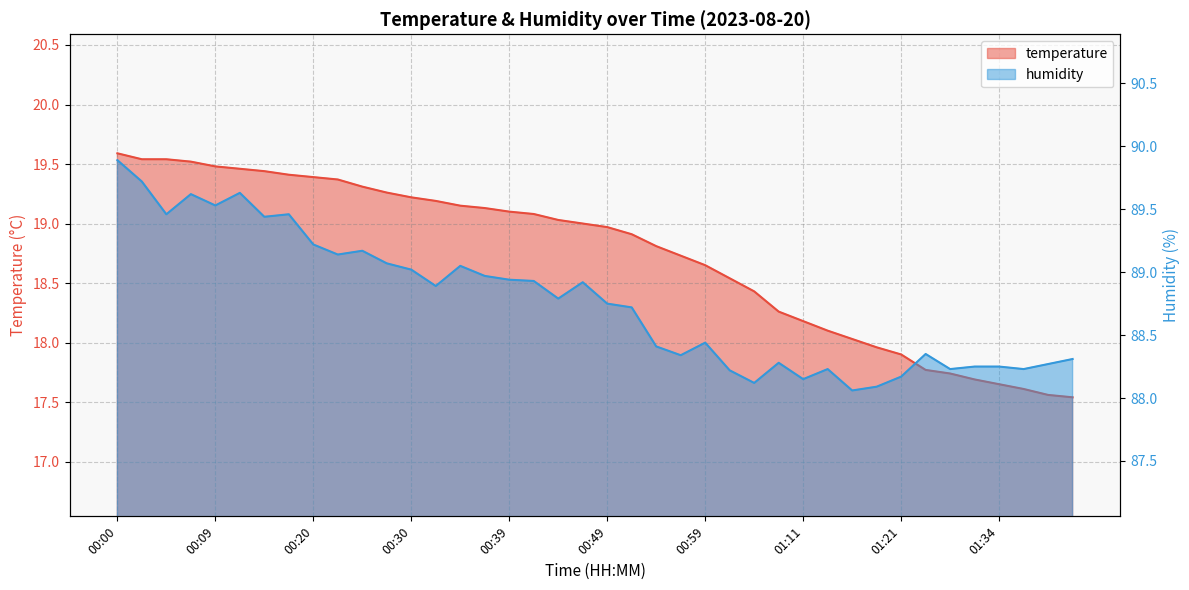

Which category has the highest value in the humidity series?

00:00